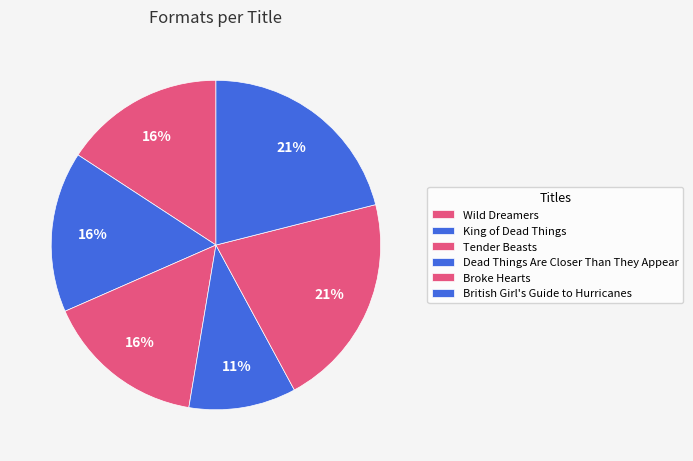

How many segments does this pie chart have?

6